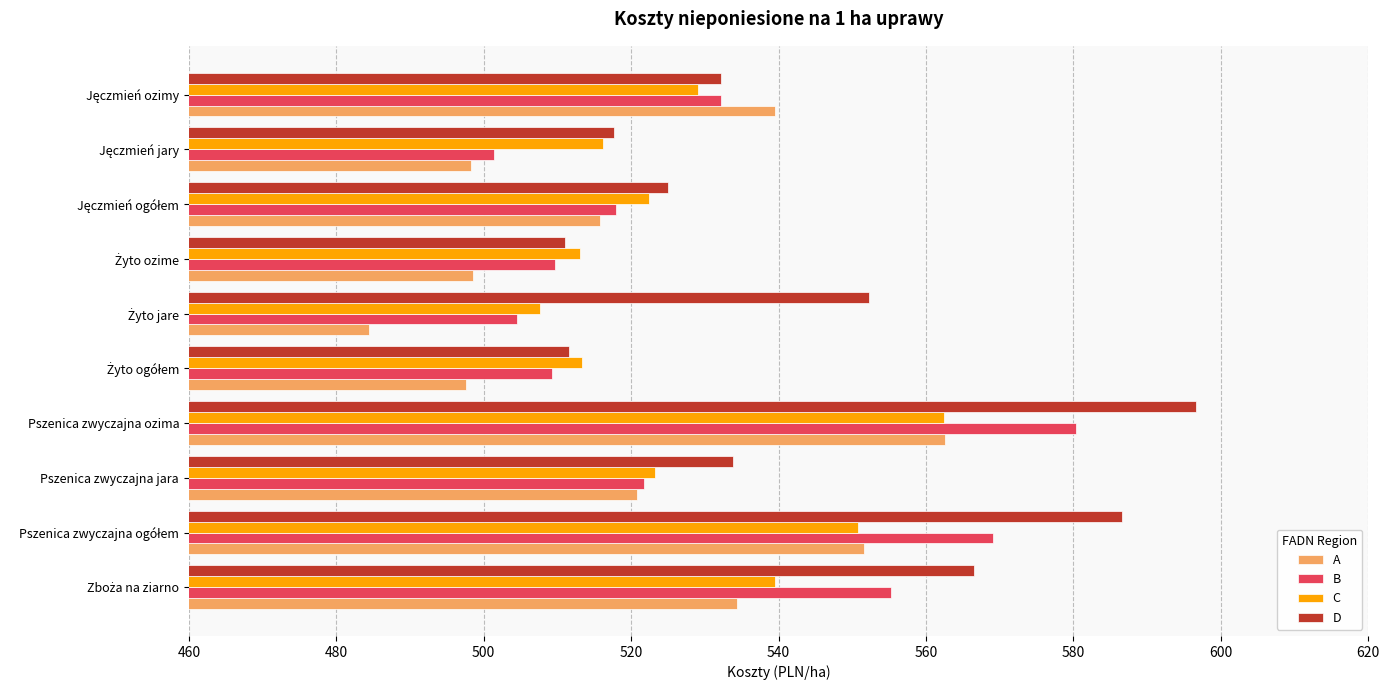

What is the minimum value for B?

501.3